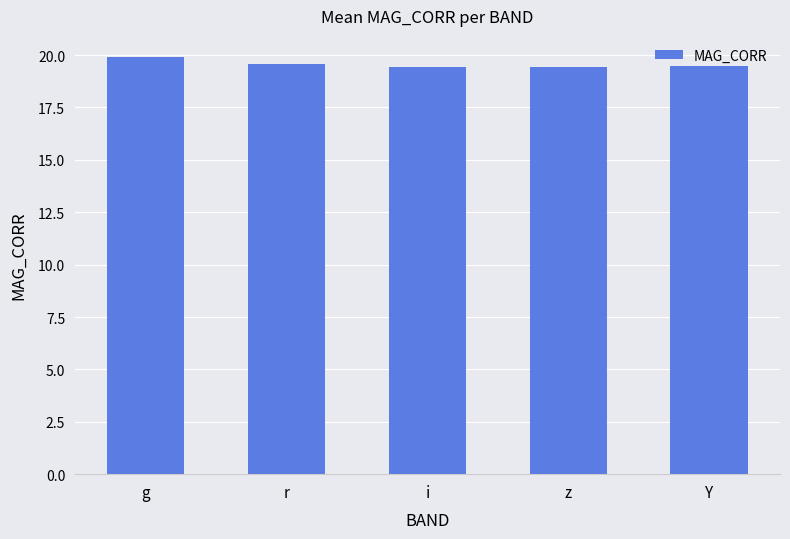

What is the label of the 4th bar from the right?

r